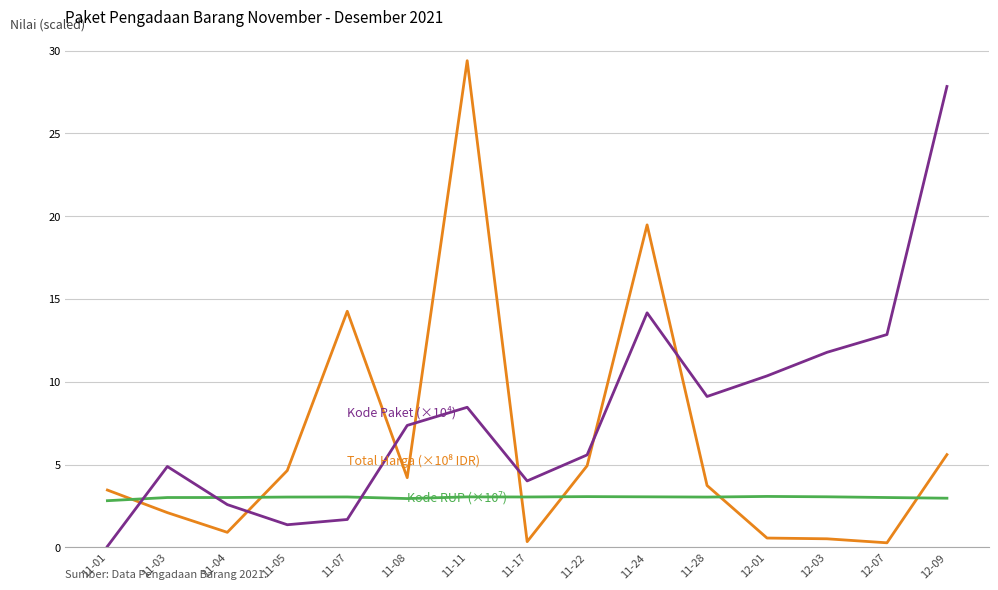

At which category is the sum across all series the highest?

11-11